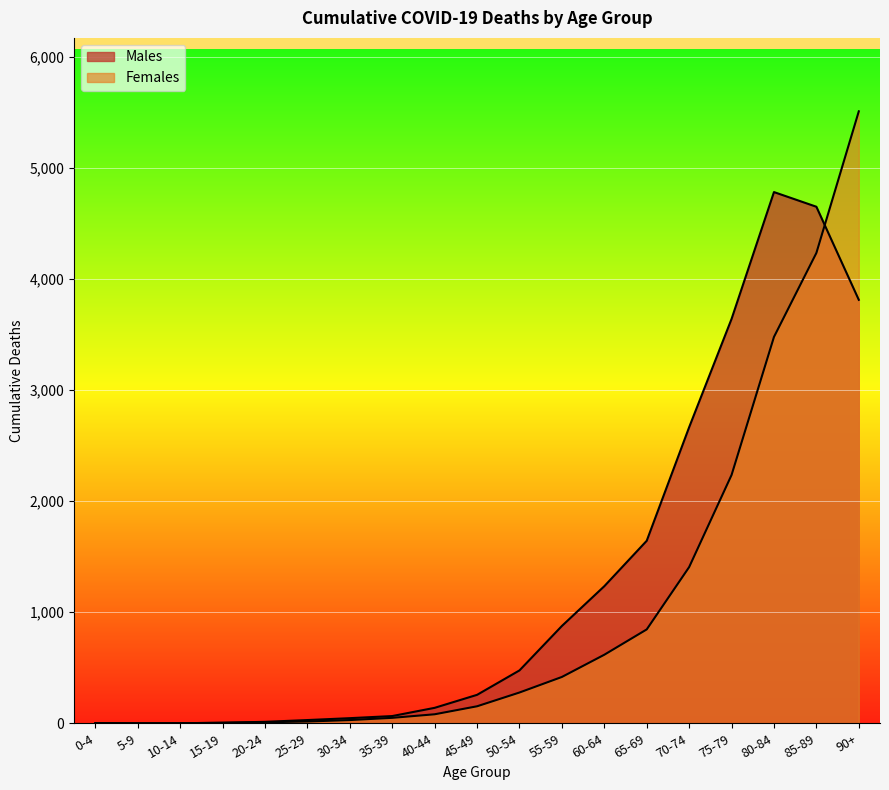

The Females series shows 29 at 30-34. True or false?

True